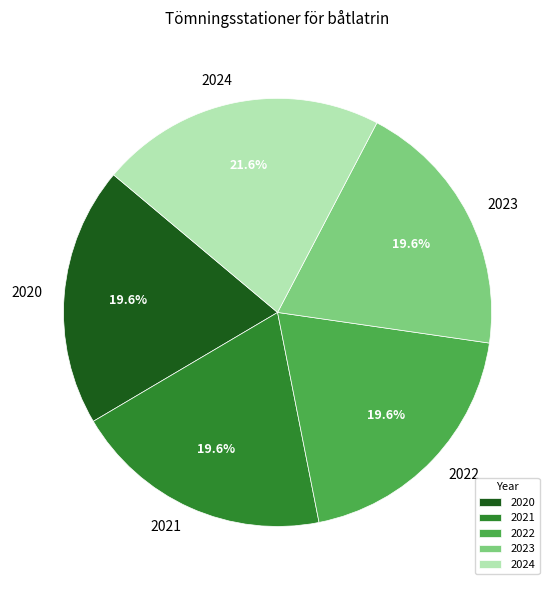

Does any single category account for the majority?

No